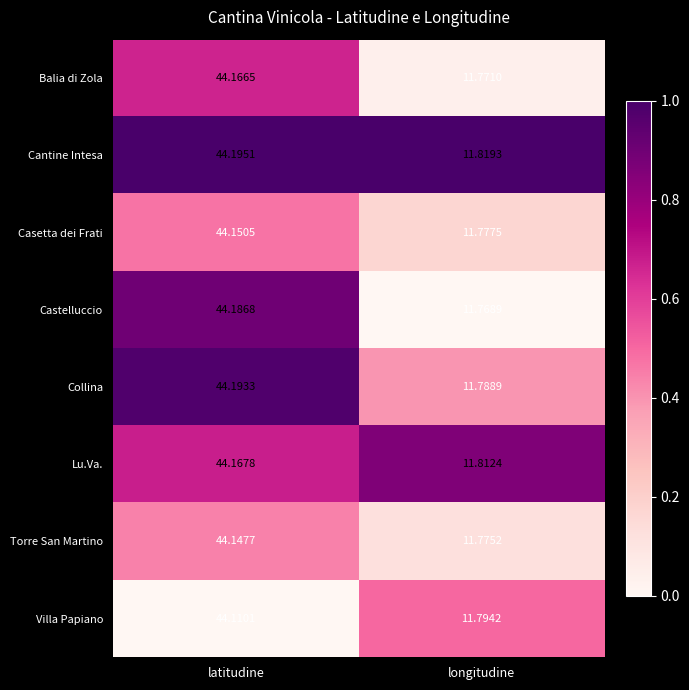

List the labels in order of Villa Papiano value, smallest first.

longitudine, latitudine